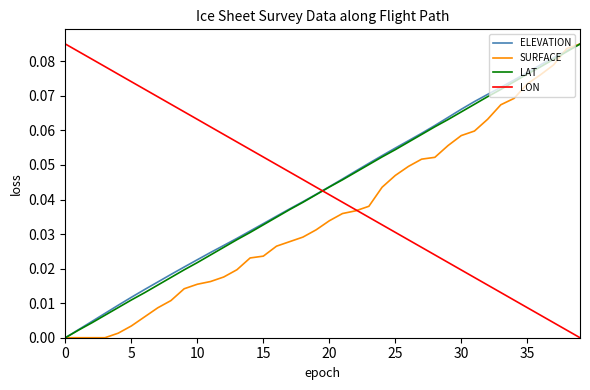

What are all the series names shown in the legend?

ELEVATION, SURFACE, LAT, LON